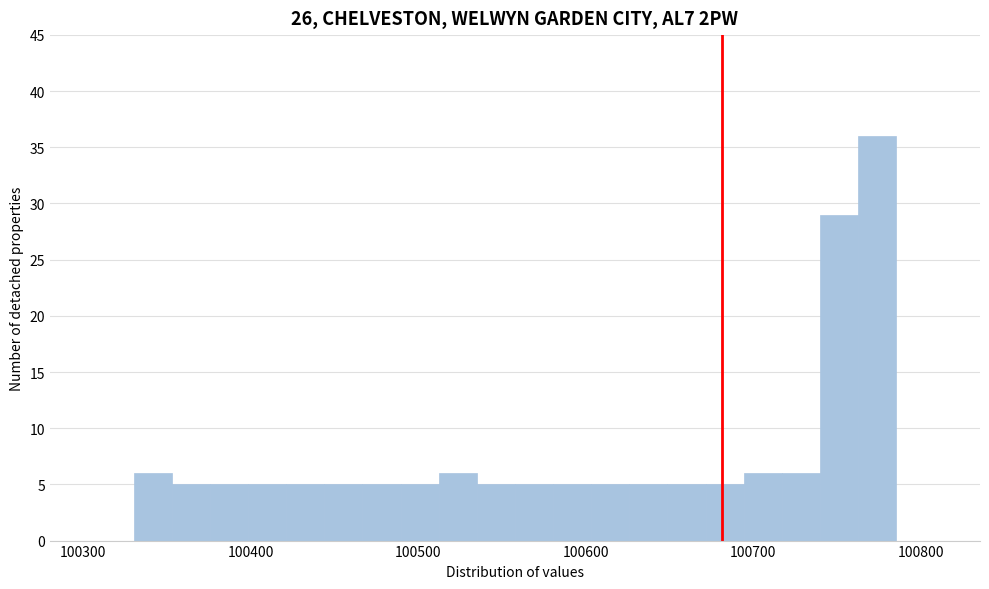

Around what value on the x-axis is the tallest bar? Give the approximate position of its centre, as read against the axis.

100770